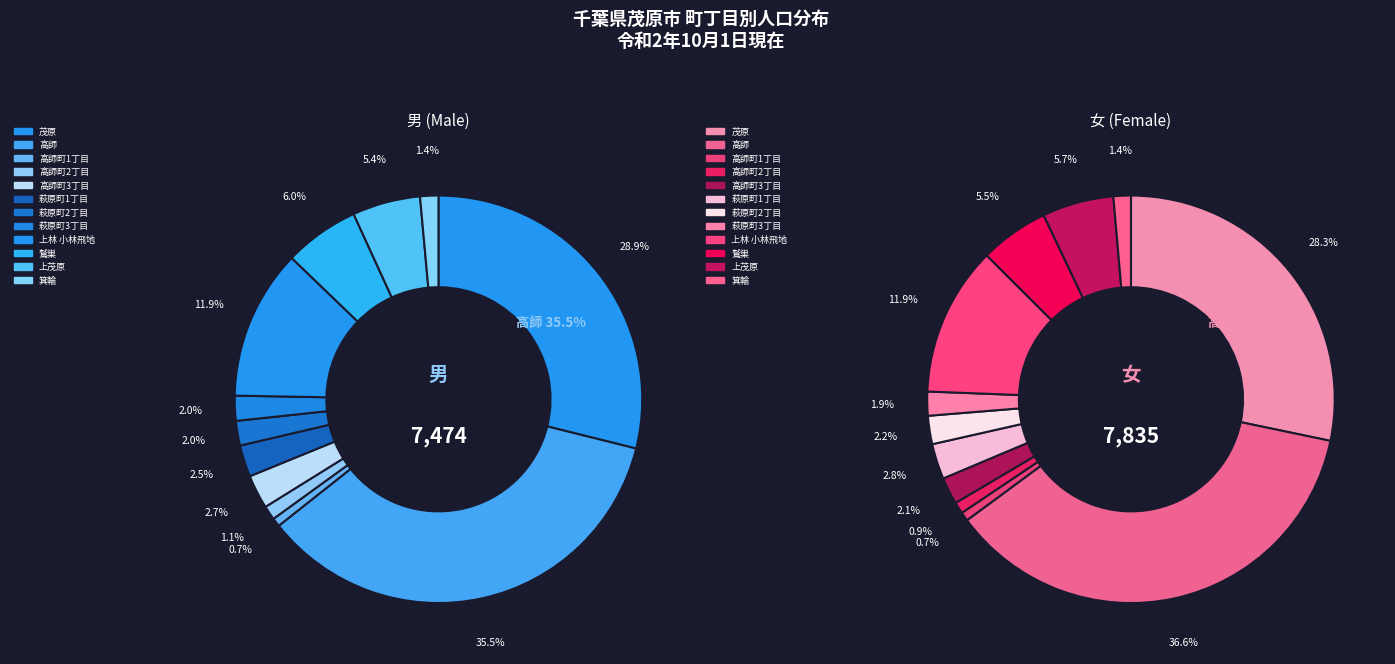

To the nearest percent, what is the difference between the 箕輪 and 萩原町1丁目 slice percentages?

1%